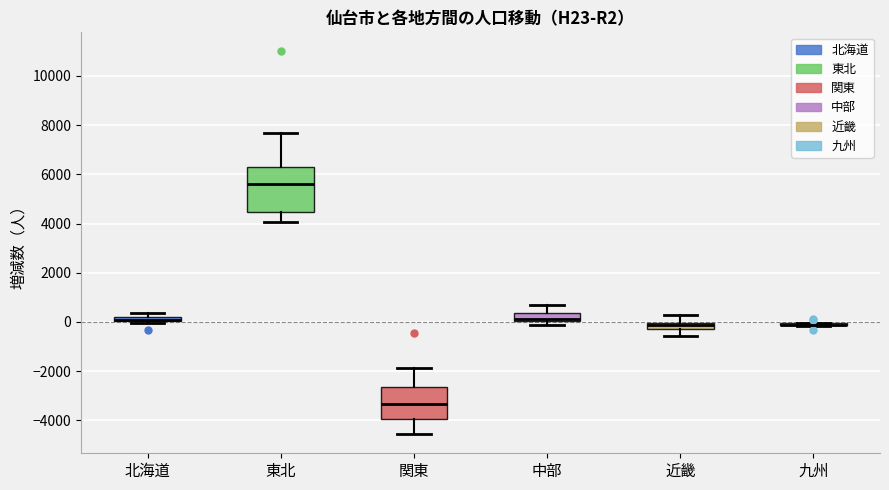

Comparing the boxes themselves (not the whiskers), which one is the tallest?

東北